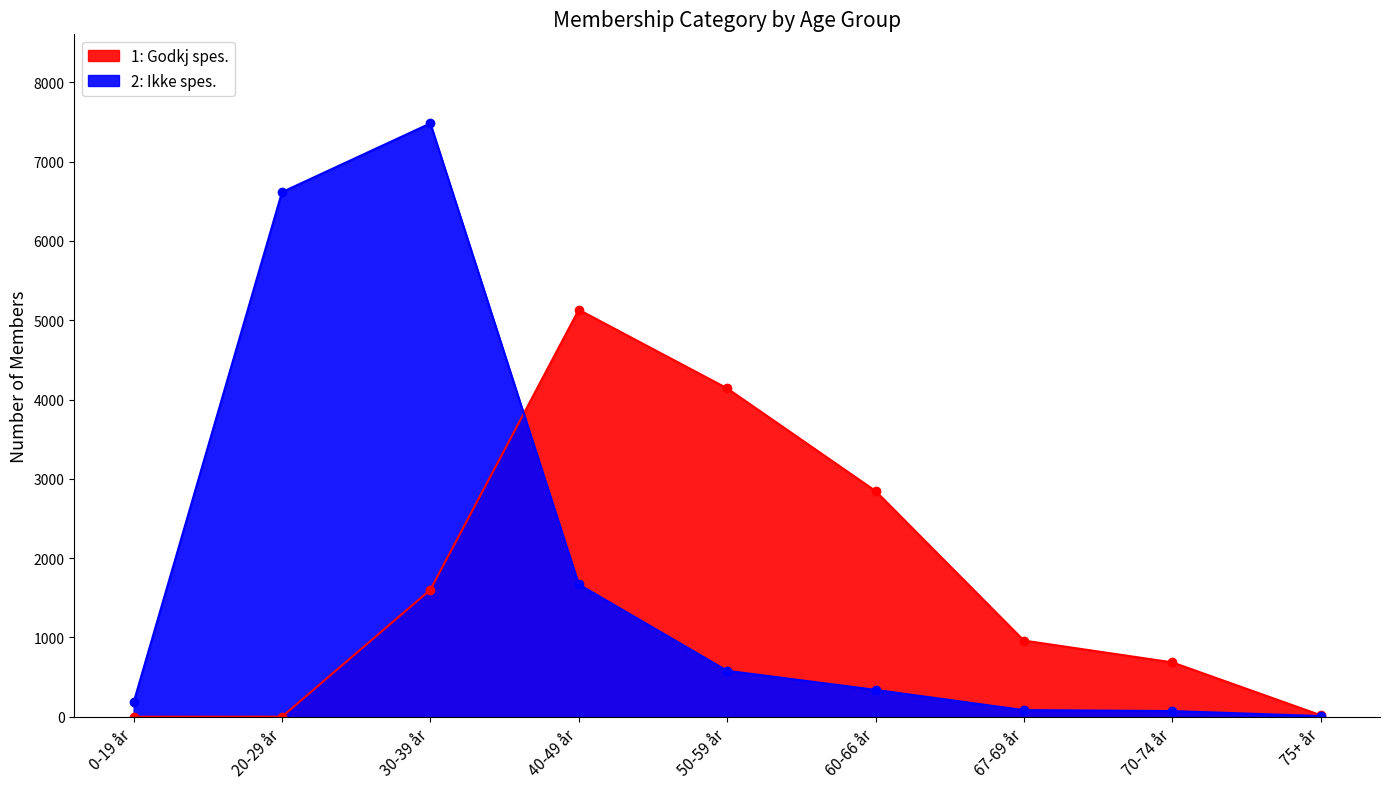

How many intersections are there between 1: Godkj spes. and 2: Ikke spes.?

1